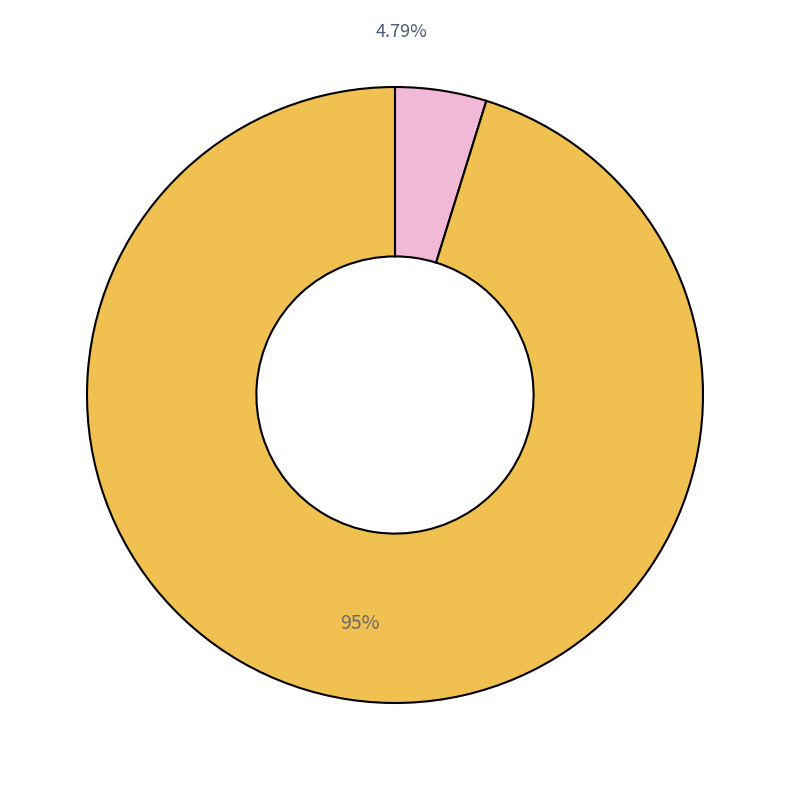

To the nearest percent, what is the difference between the largest and smallest slice percentages?

90%